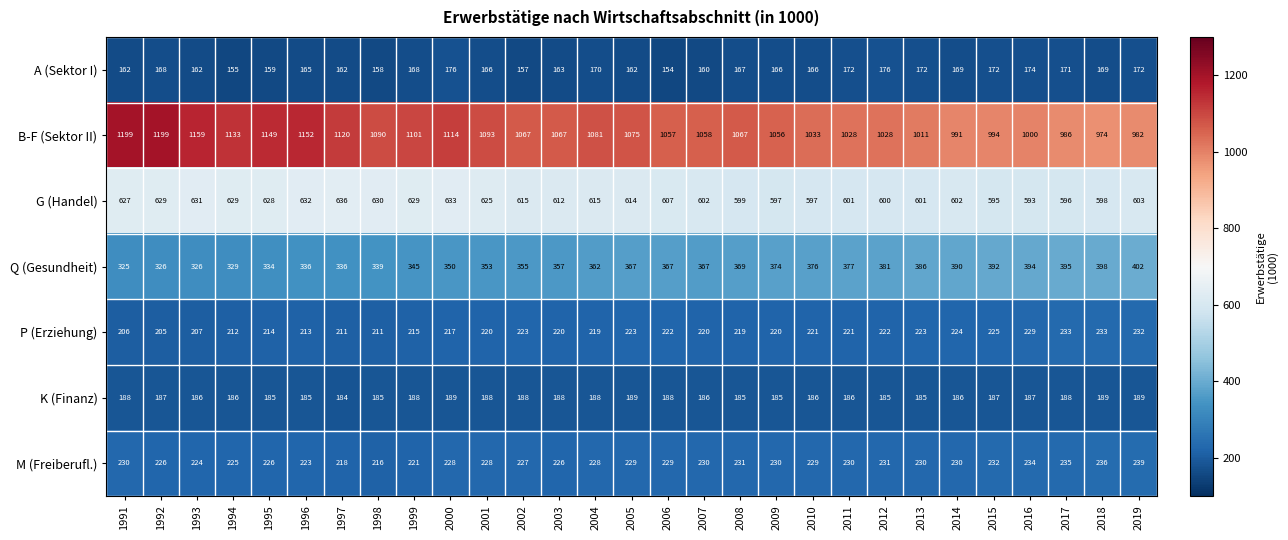

Rank the series by their maximum value, from lowest to highest.

A (Sektor I), K (Finanz), P (Erziehung), M (Freiberufl.), Q (Gesundheit), G (Handel), B-F (Sektor II)